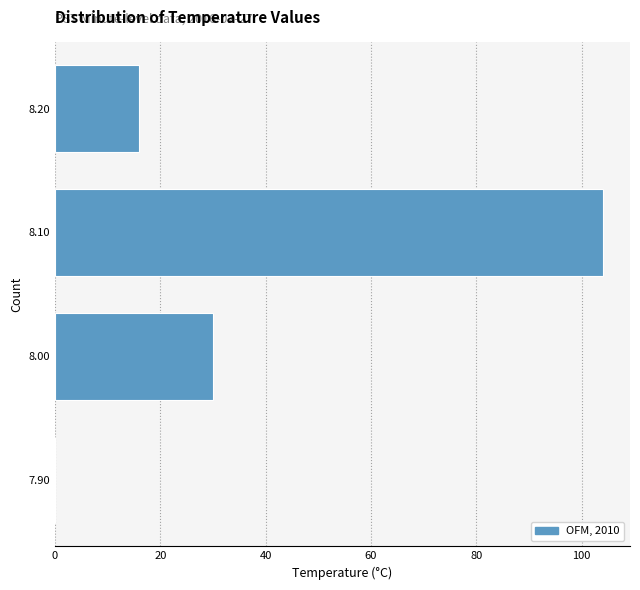

Reading top to bottom, list all the values displayed in this chart.

8.20=16	8.10=104	8.00=30	7.90=0